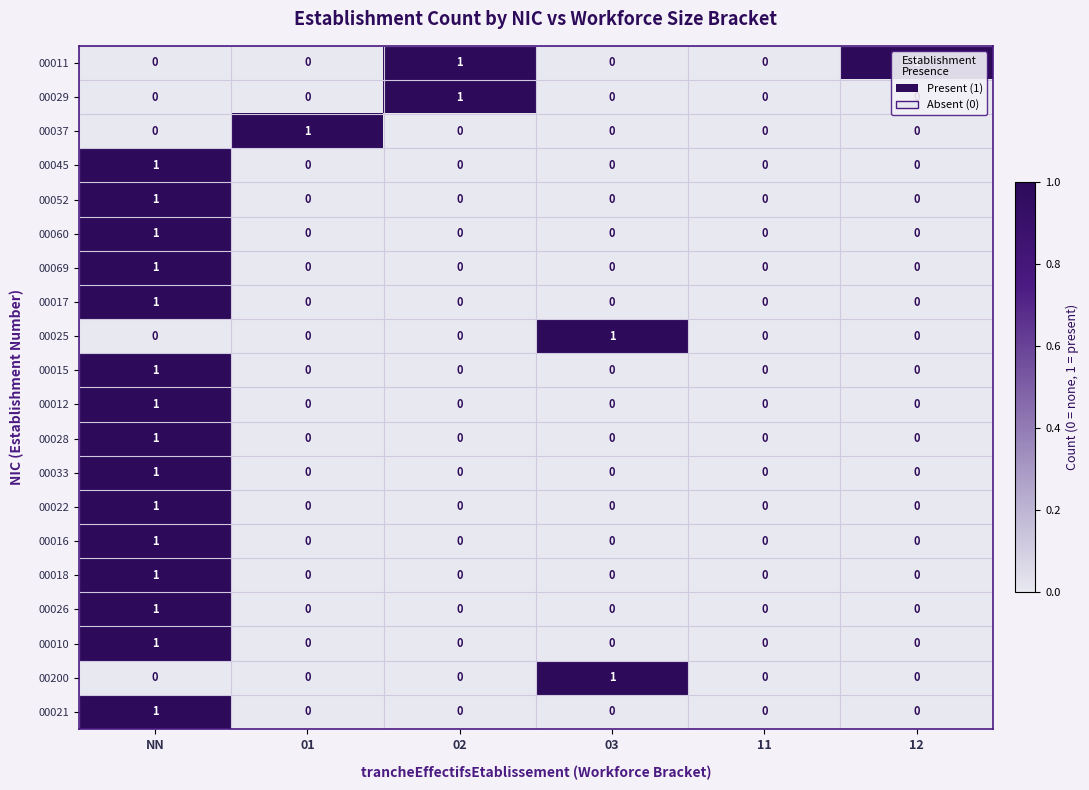

At which category is the sum across all series the highest?

NN